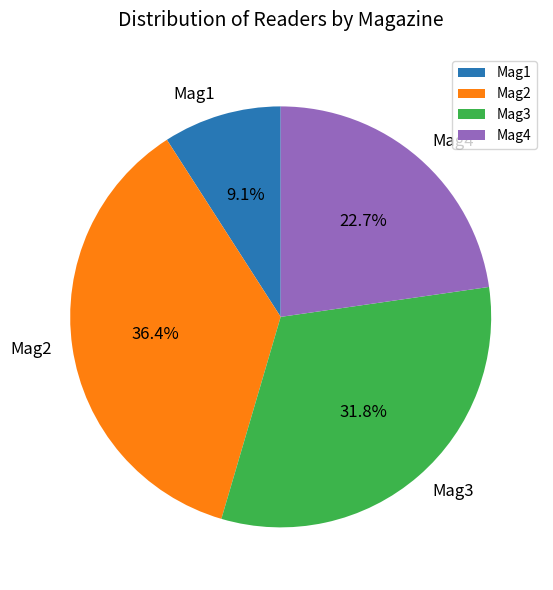

Which slice is the smallest?

Mag1